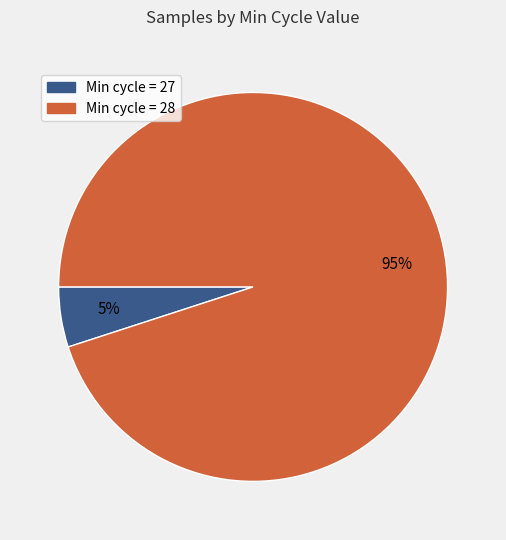

Is there any slice that represents more than half of the pie?

Yes